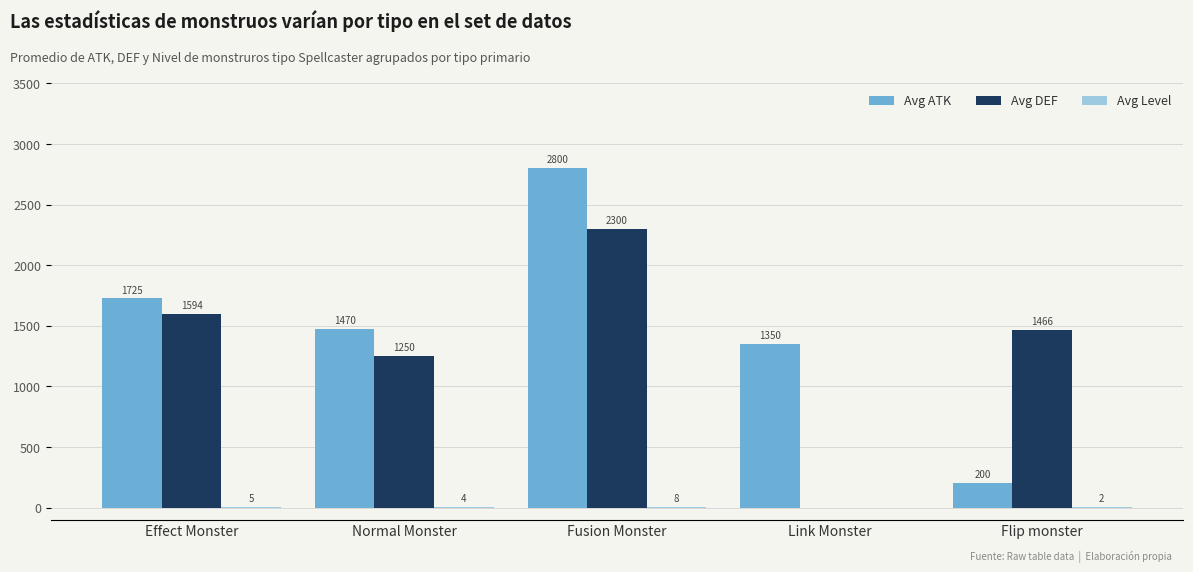

Is it true that Avg DEF equals 1466.0 at Flip monster?

True